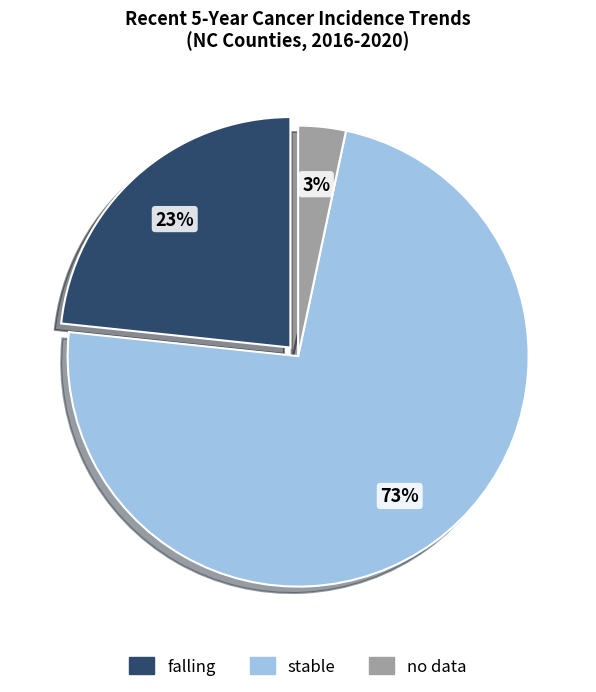

To the nearest percent, what is the average slice percentage?

33%